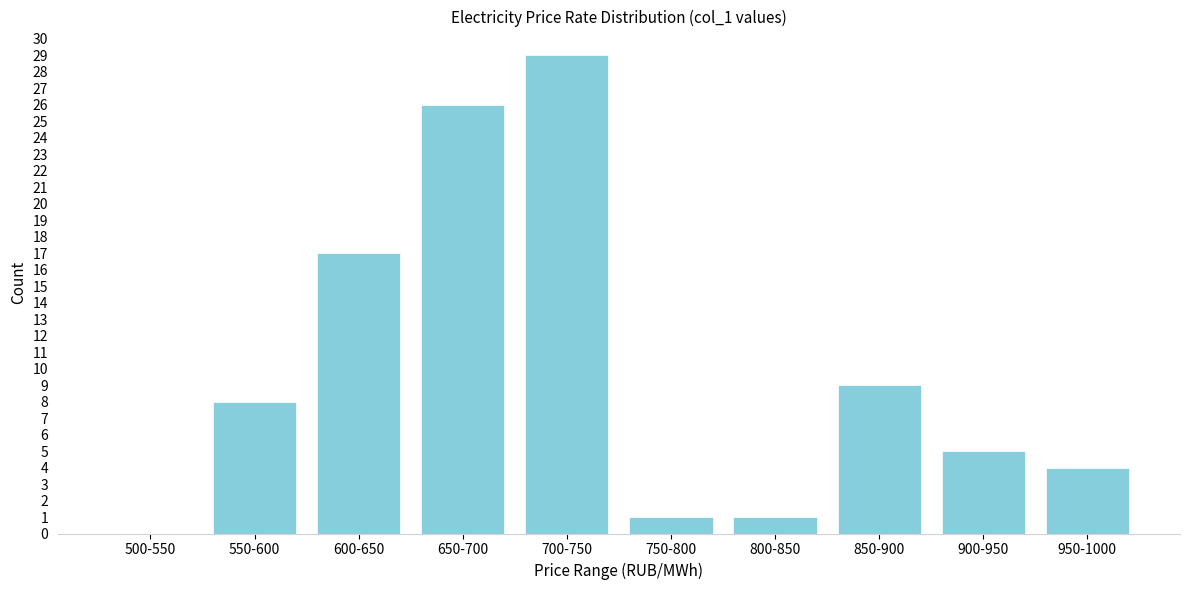

Reading right to left, list all the values displayed in this chart.

950-1000=4	900-950=5	850-900=9	800-850=1	750-800=1	700-750=29	650-700=26	600-650=17	550-600=8	500-550=0